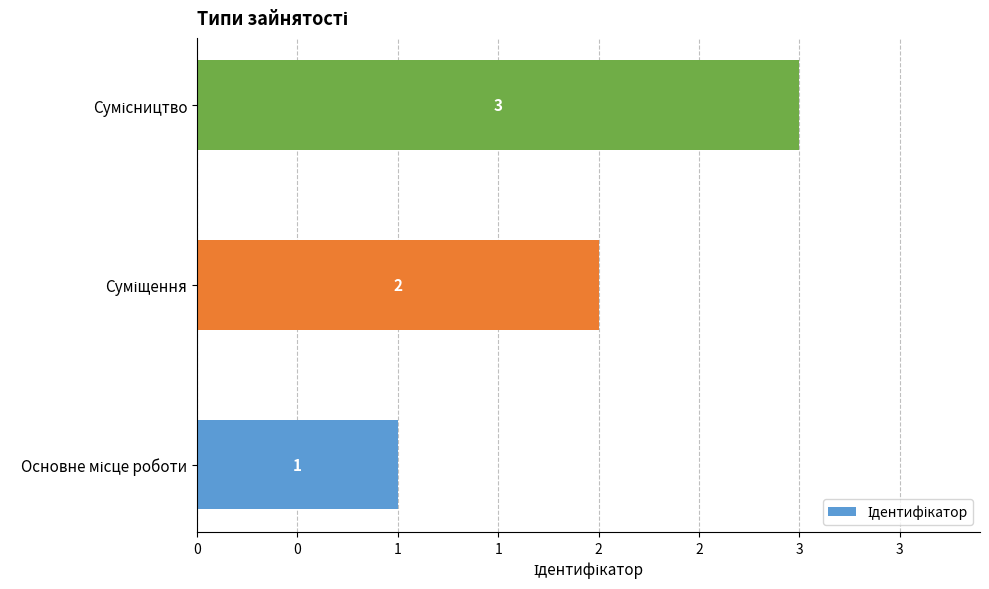

Are the bars horizontal?

Yes